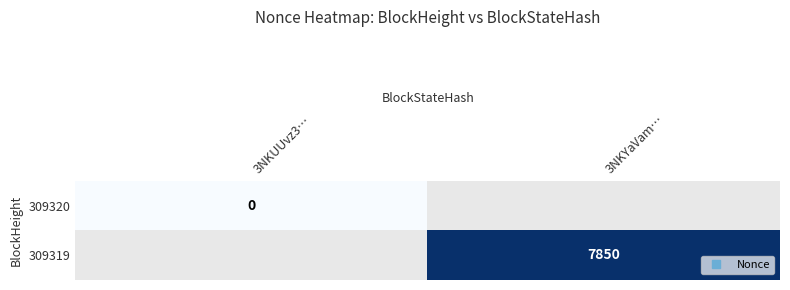

At how many categories does at least one series exceed 7124?

1